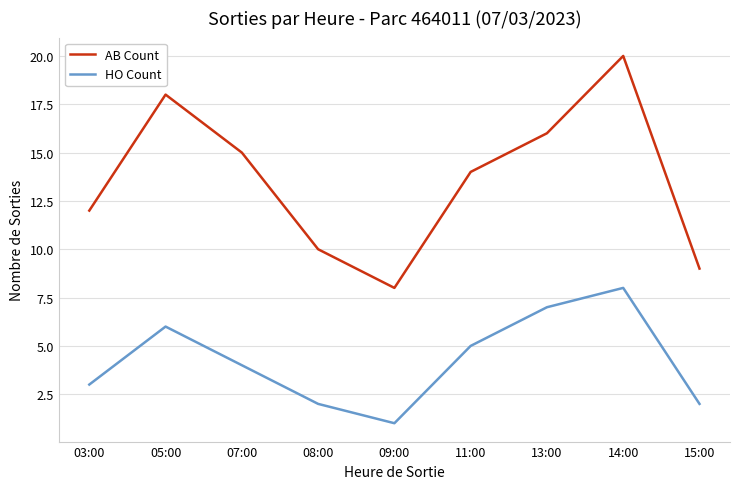

True or false: HO Count has a value of 1 at 09:00.

True